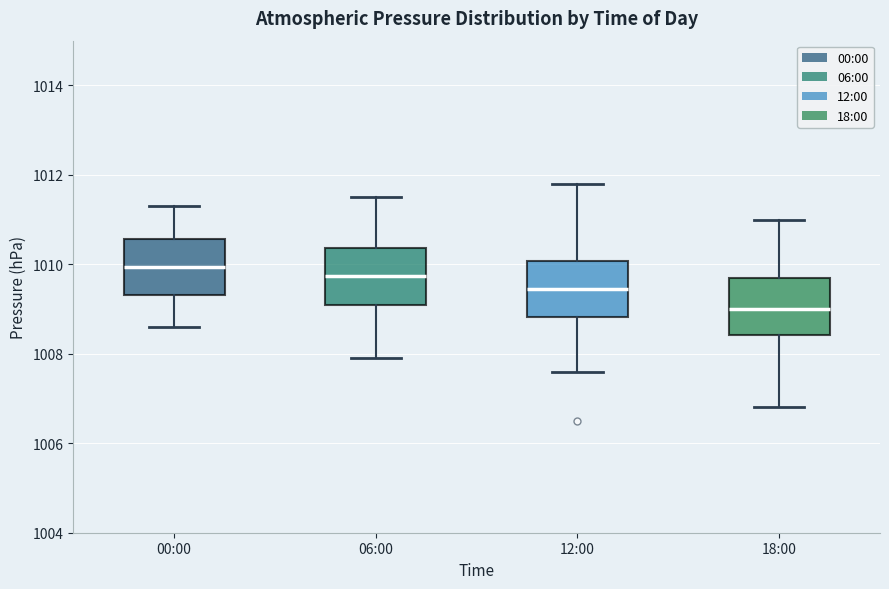

Which box's median line is the highest?

00:00